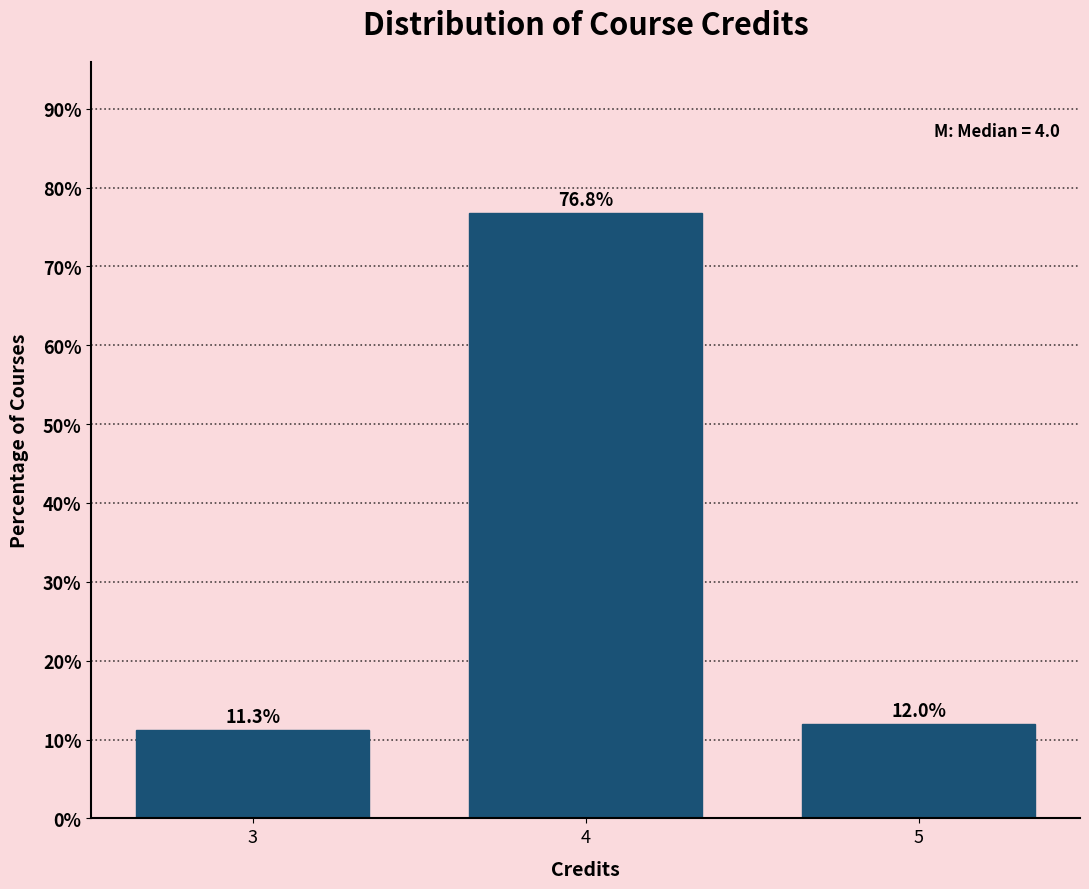

Reading left to right, extract all data points from this chart.

11.3	76.8	12.0